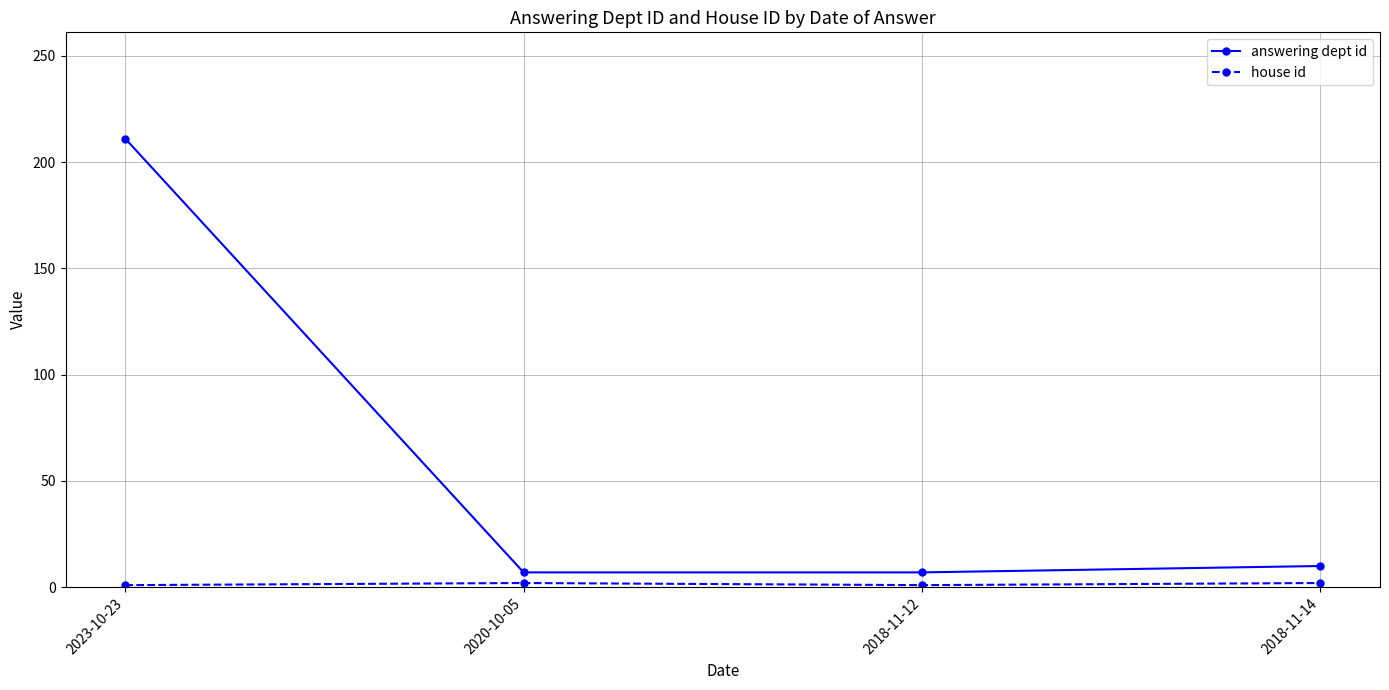

What is the minimum value for answering dept id?

7